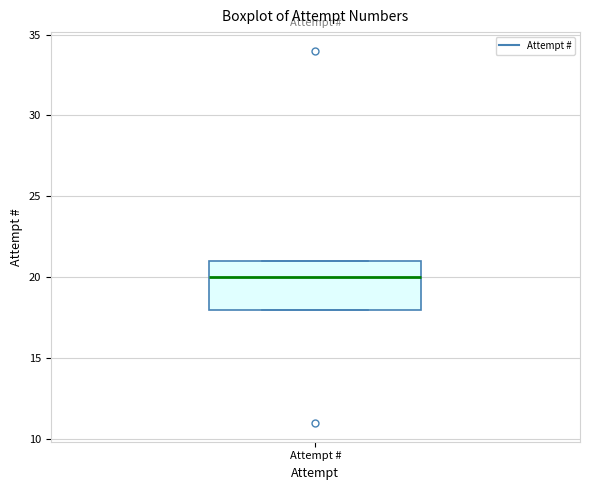

Read this box plot against the y-axis: the position of the median line, the range covered by the box, and the ends of both whiskers. The values are not printed on the chart, so give them approximately, as read against the axis.

median 20, box 18 to 21, whiskers 18 to 21